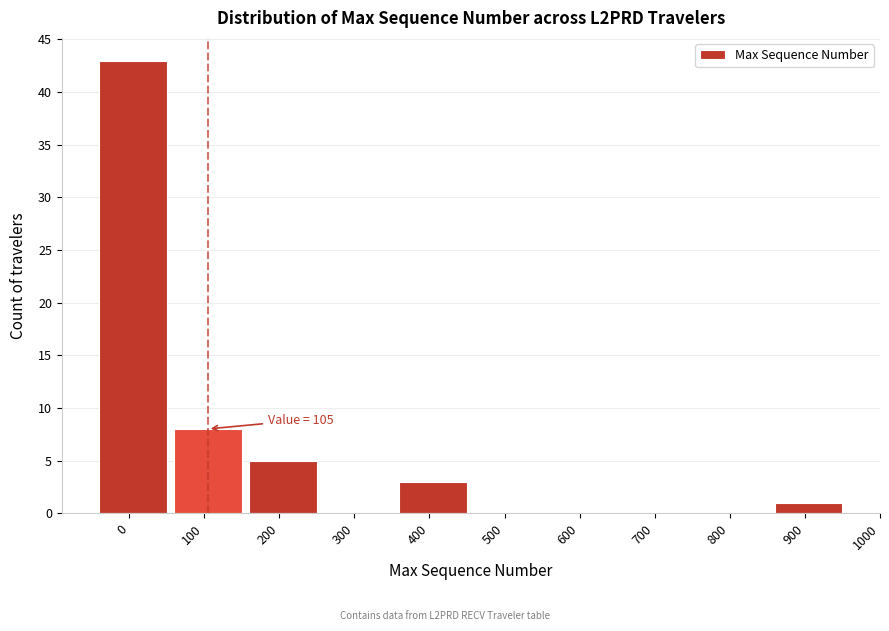

Reading left to right, what are all the values shown in this chart?

0=43	100=8	200=5	300=0	400=3	500=0	600=0	700=0	800=0	900=1